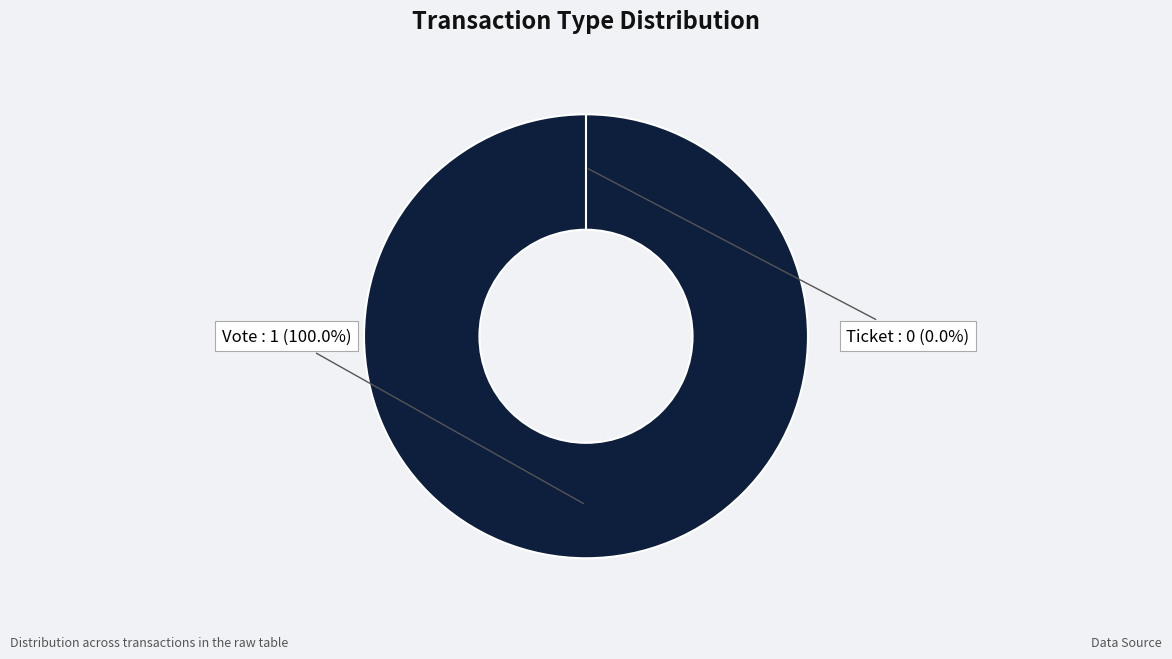

Which category accounts for the majority?

Vote